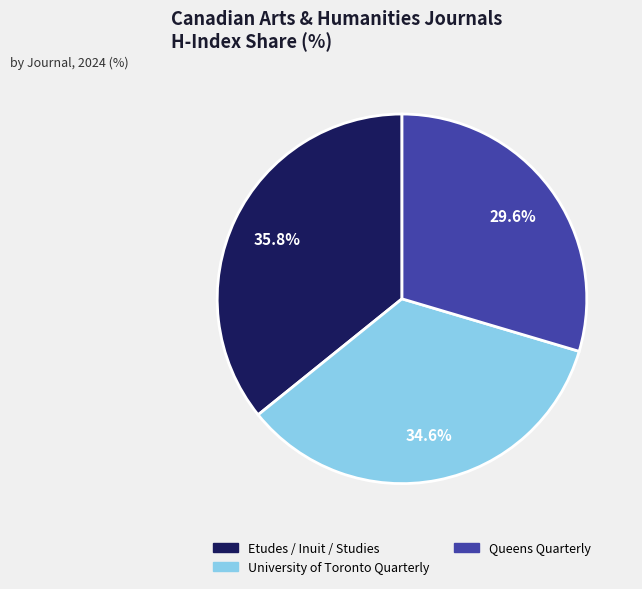

True or false: Etudes / Inuit / Studies accounts for 36% of the total.

True